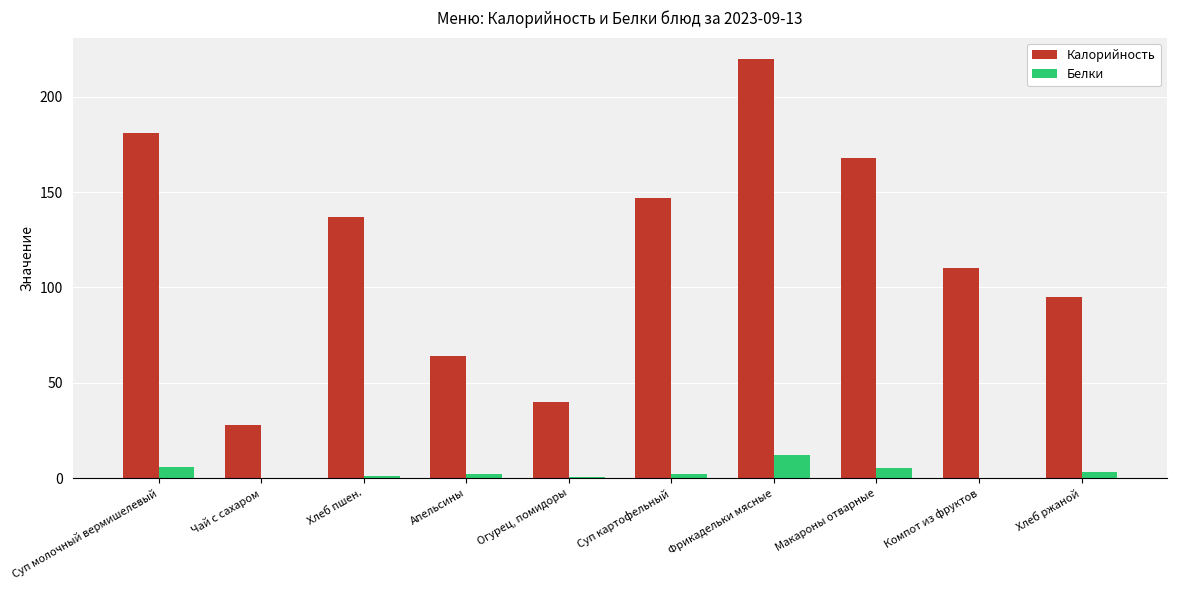

Which series has the largest total across all categories?

Калорийность